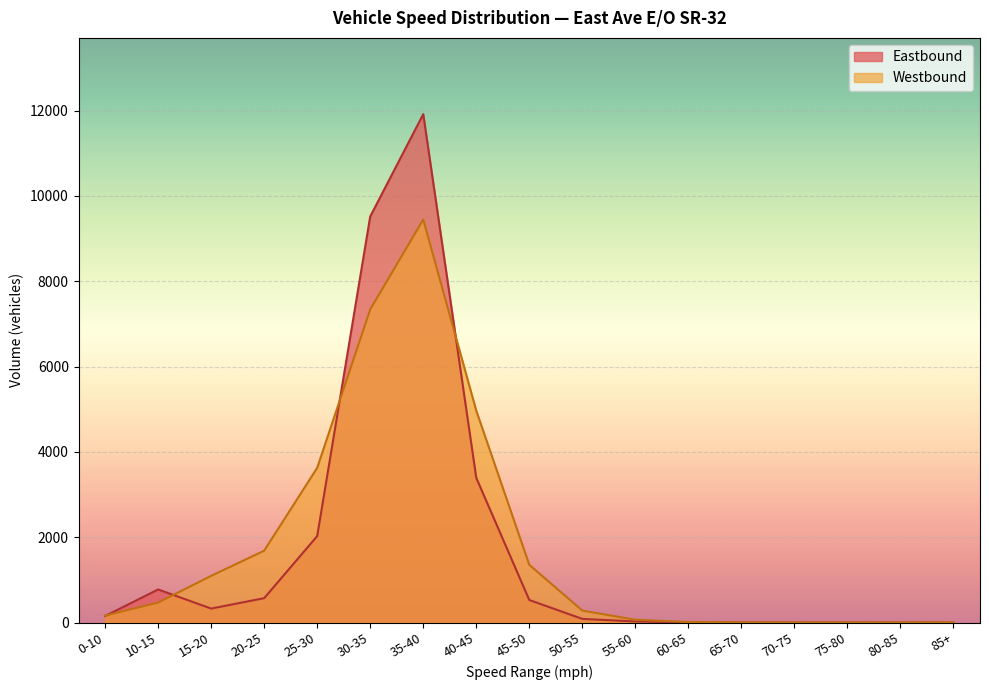

What are all the series names shown in the legend?

Eastbound, Westbound